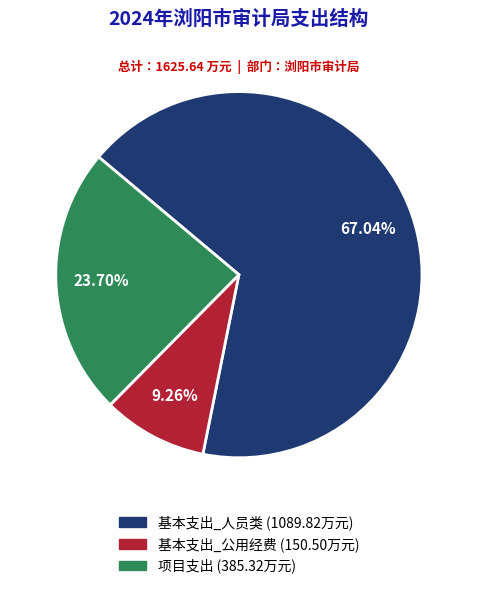

To the nearest percent, what is the difference between the largest and smallest slice percentages?

58%